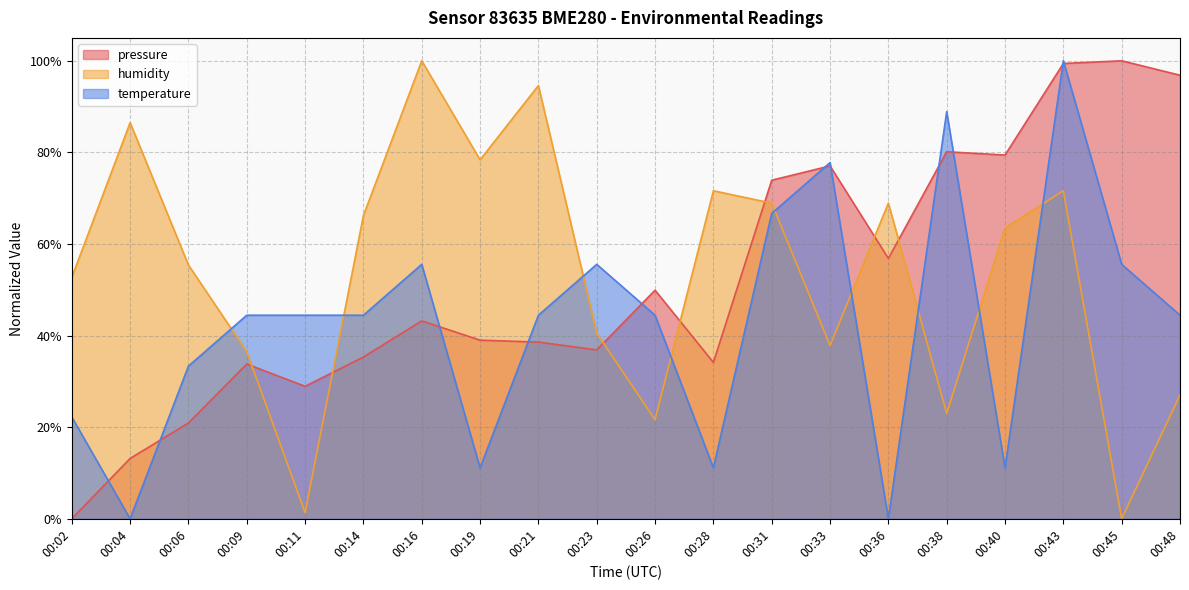

In temperature, how many points are higher than both neighbors (excluding endpoints)?

5